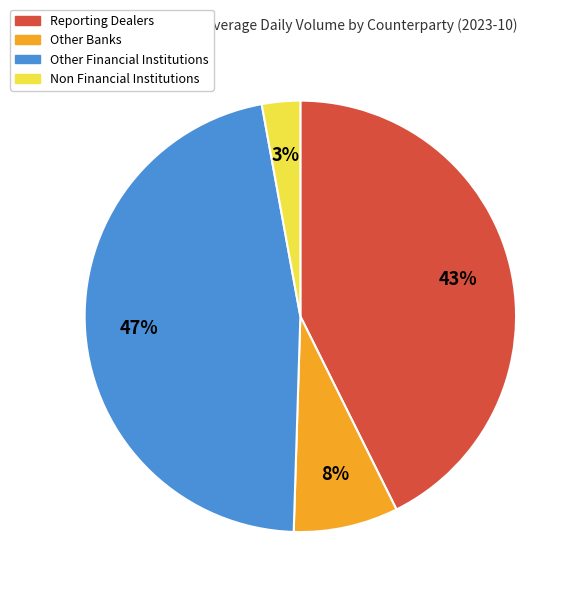

Is there any slice that represents more than half of the pie?

No